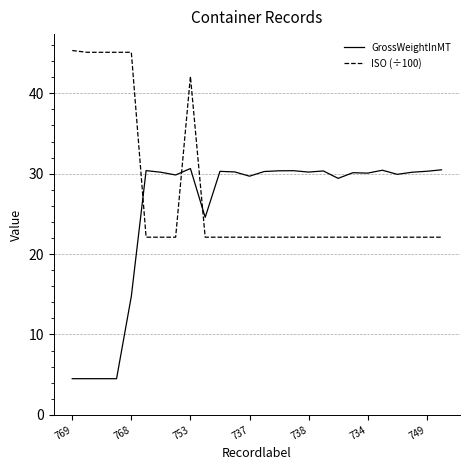

Is this an area chart (filled region under the line)?

No